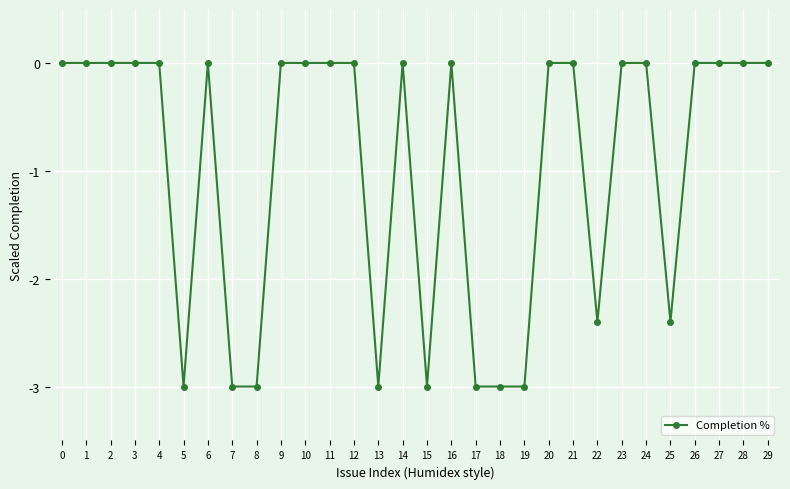

True or false: there are more than 1 points higher than both neighbors.

True